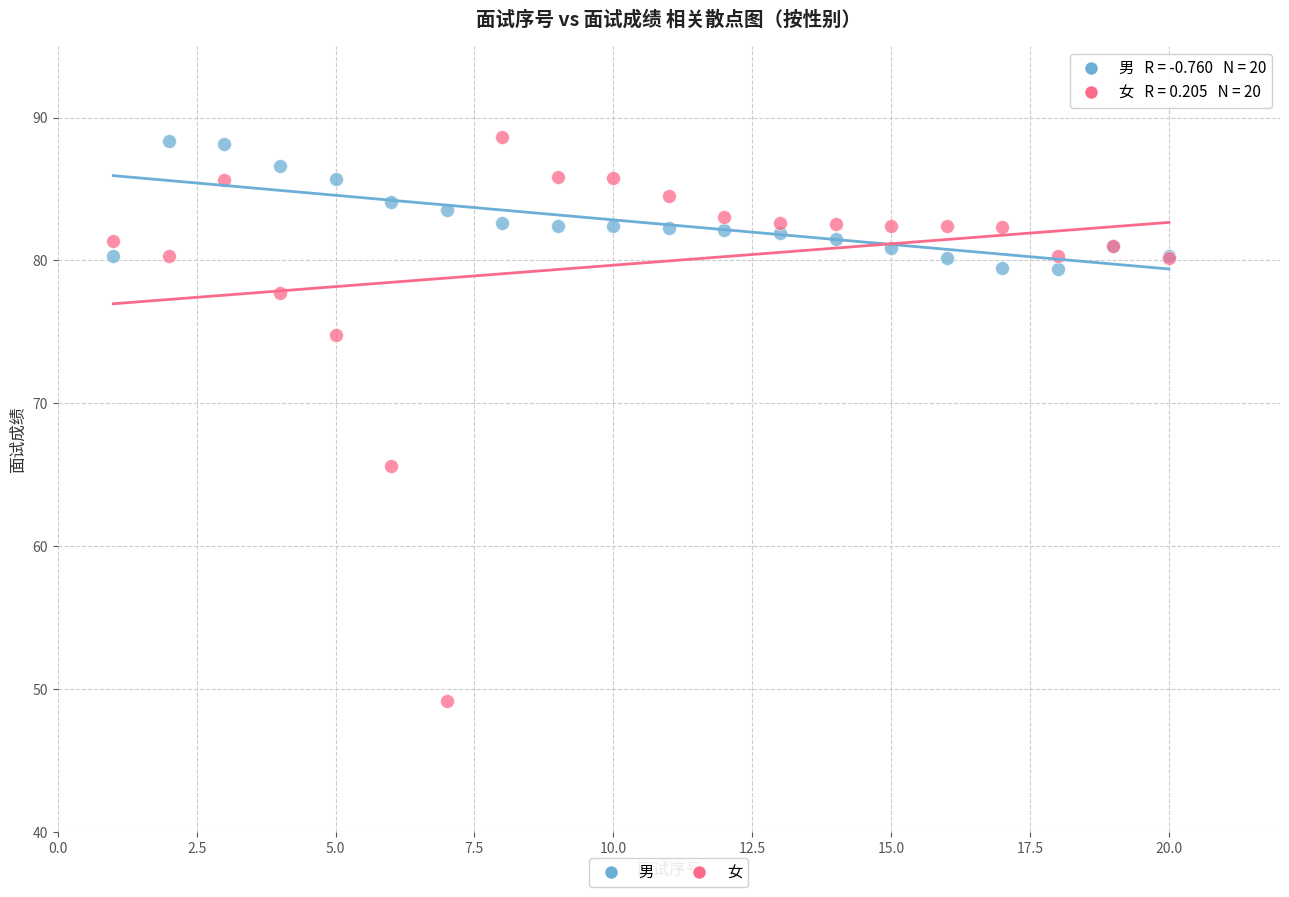

What are all the series names shown in the legend?

男, 女